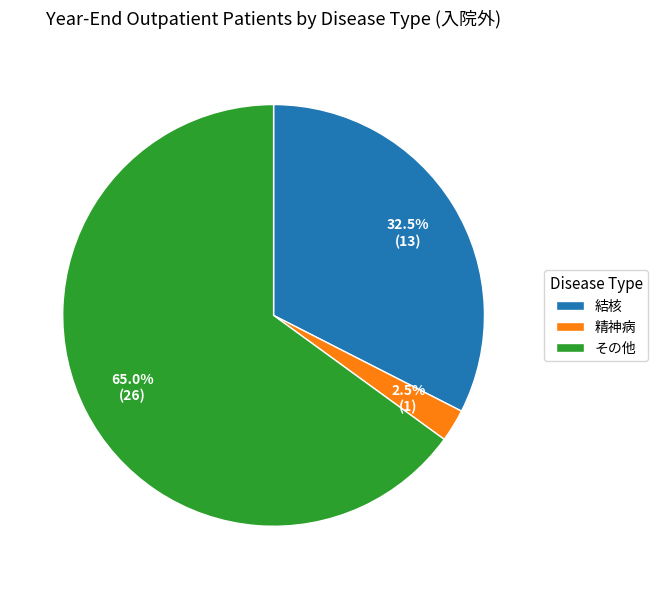

What is the smallest slice in the pie chart?

精神病